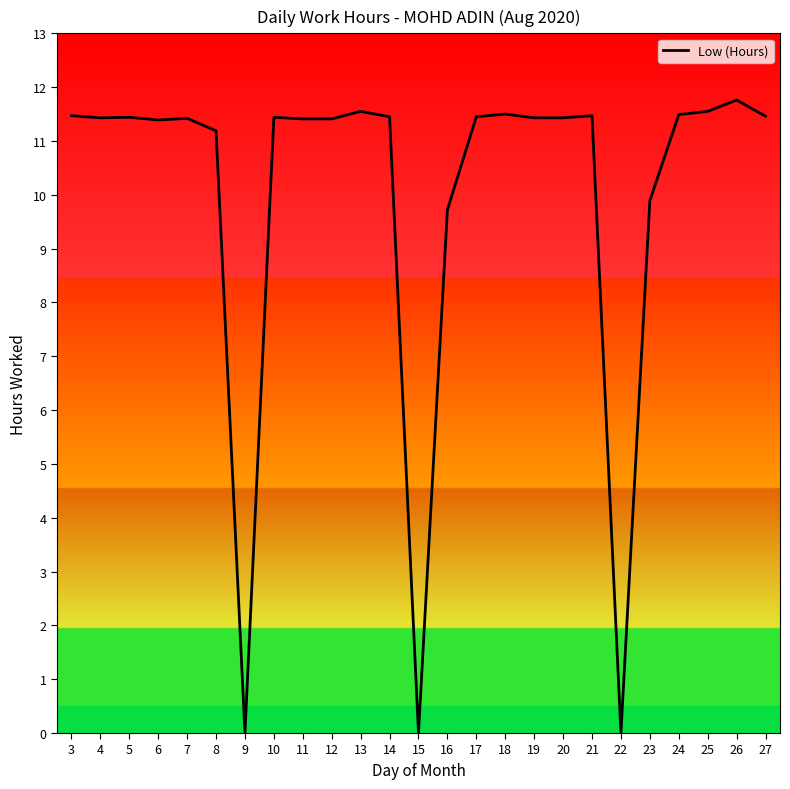

At which label does the data first exceed 11?

3